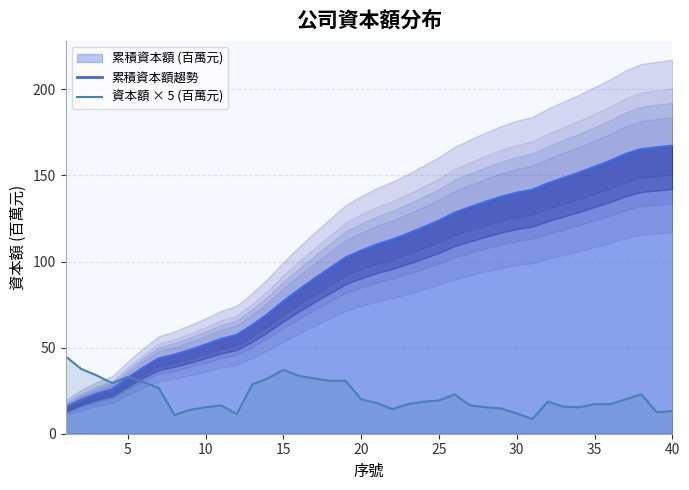

At how many categories does at least one series exceed 116?

18